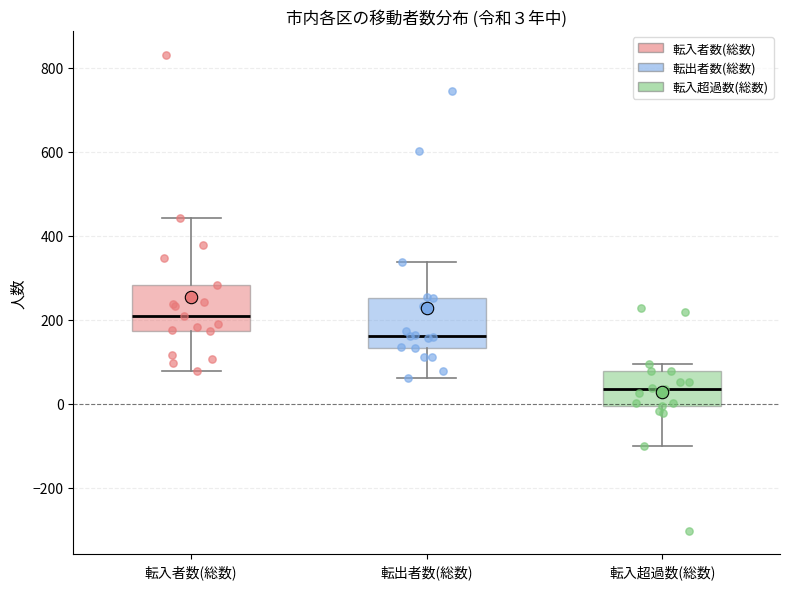

Which box has the lowest median line?

転入超過数(総数)